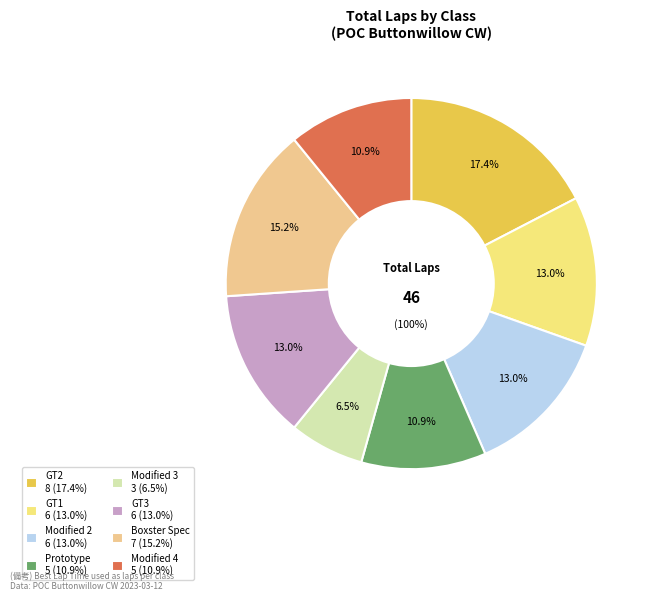

Is there a majority slice in this chart?

No